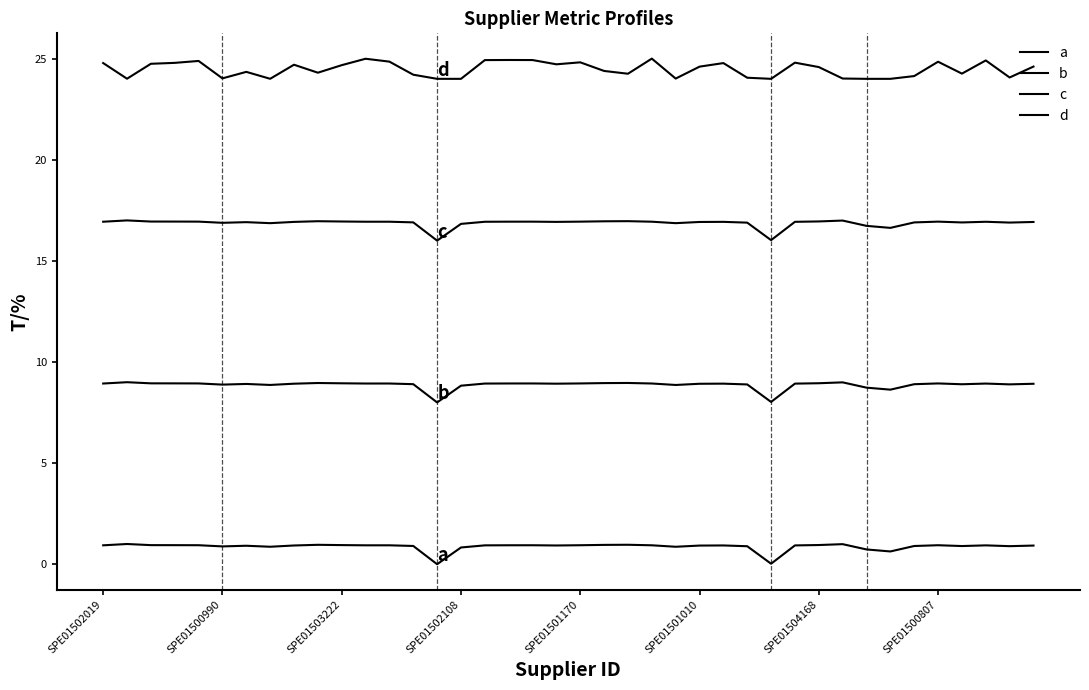

Does the chart display data point markers on the line(s)?

No